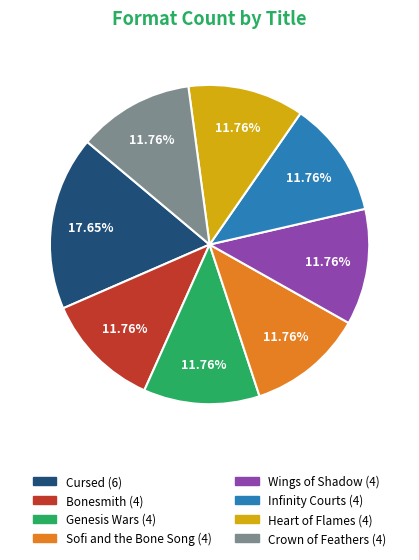

Combined, do Cursed and Genesis Wars account for over 50%?

No